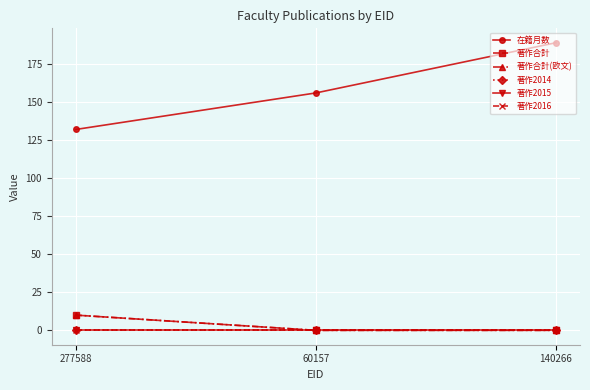

Reading right to left, transcribe all the data shown in this chart.

在籍月数: 189	156	132
著作合計: 0	0	10
著作合計(欧文): 0	0	10
著作2014: 0	0	0
著作2015: 0	0	0
著作2016: 0	0	0